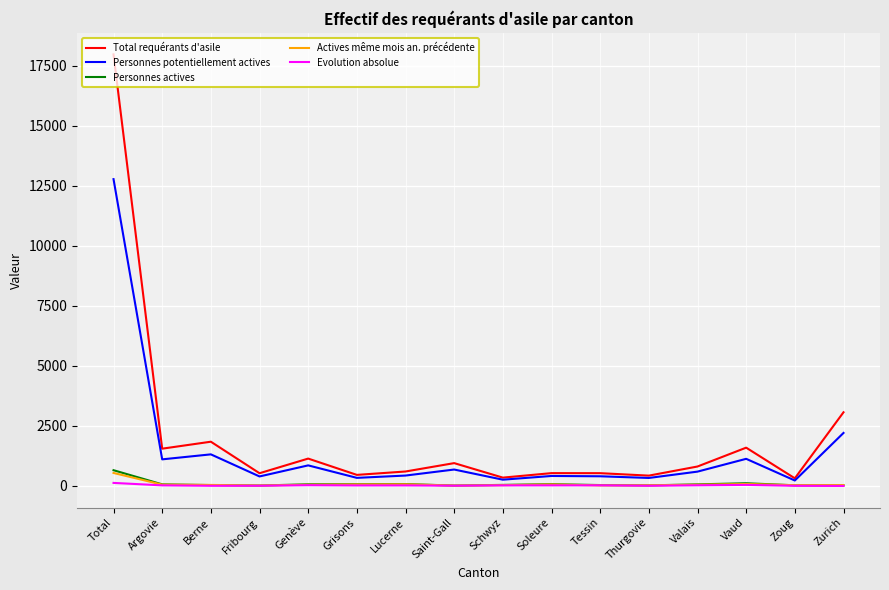

At which category is the sum across all series the highest?

Total